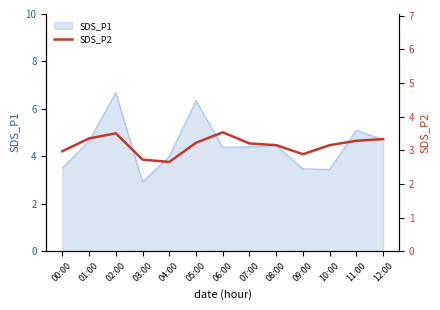

Is it true that the value at 10:00 is 1.9?

False